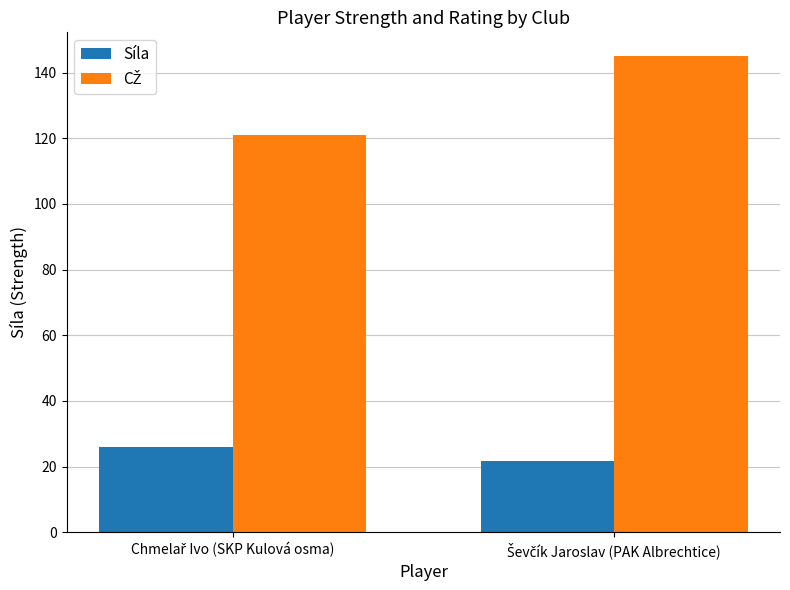

What is the difference between the maximum and minimum values in the Síla series?

4.5